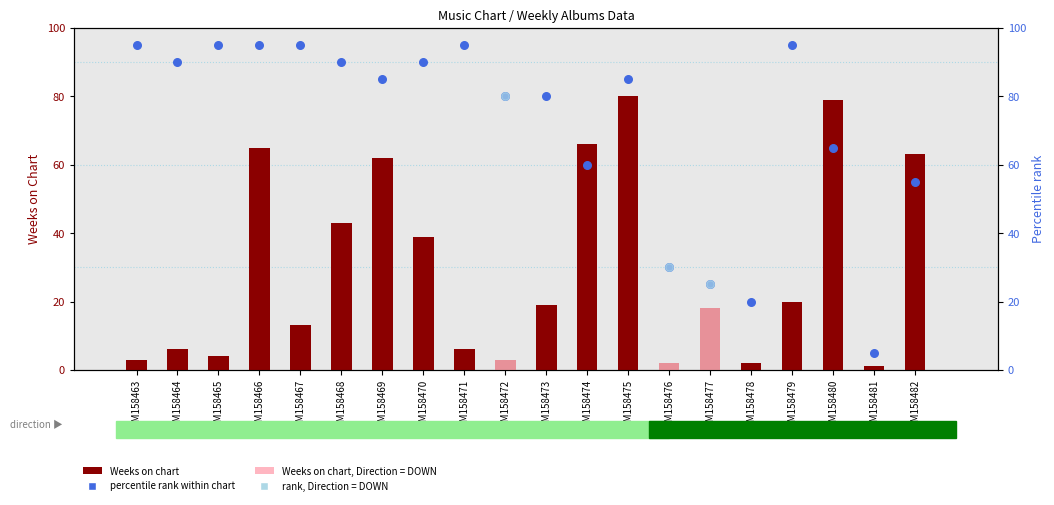

Which series reaches the minimum Y coordinate?

Weeks on Chart